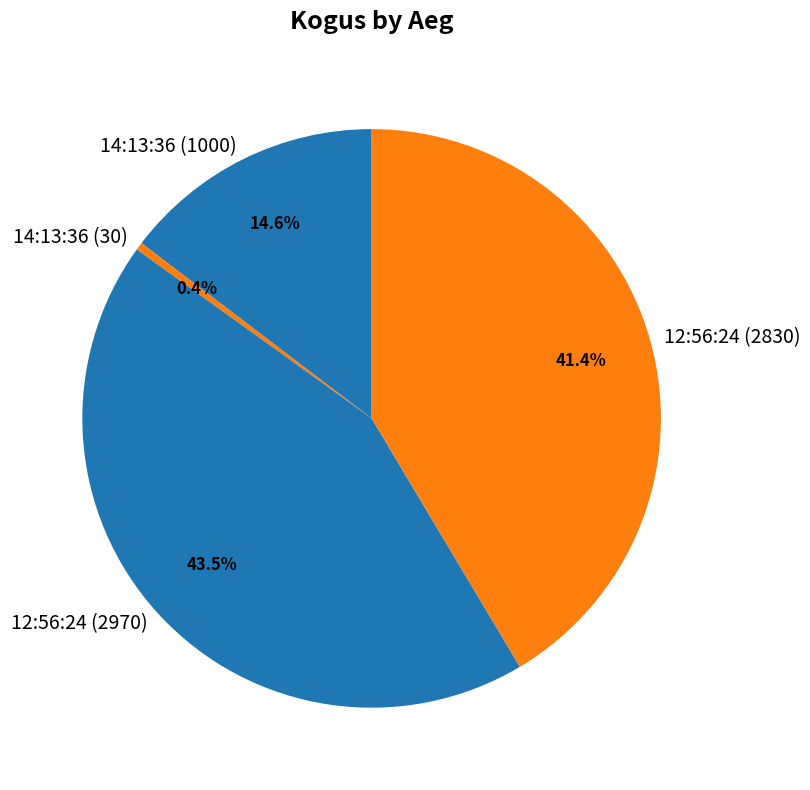

Between 12:56:24 (2830) and 14:13:36 (30), which is larger?

12:56:24 (2830)